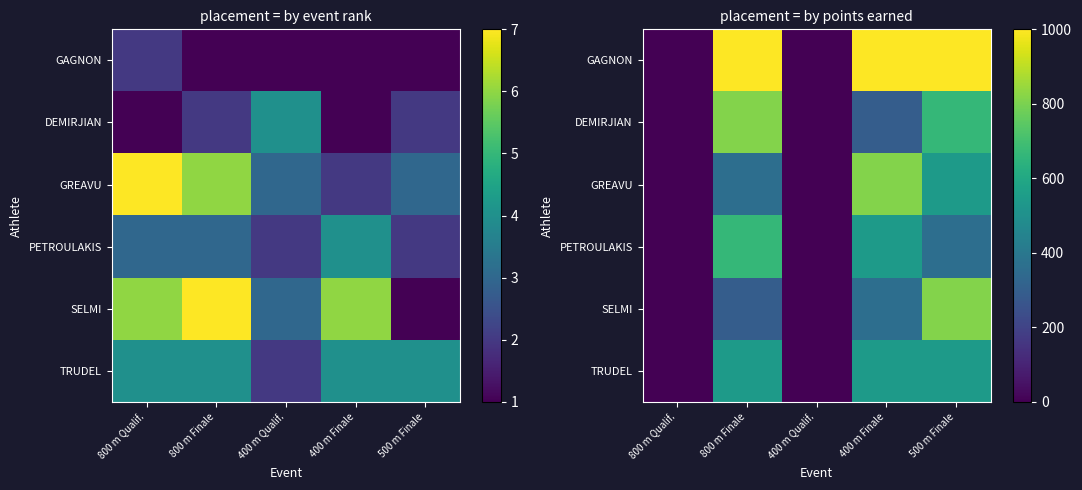

Rank the categories by DEMIRJIAN value from lowest to highest.

800 m Qualif., 400 m Qualif., 400 m Finale, 500 m Finale, 800 m Finale